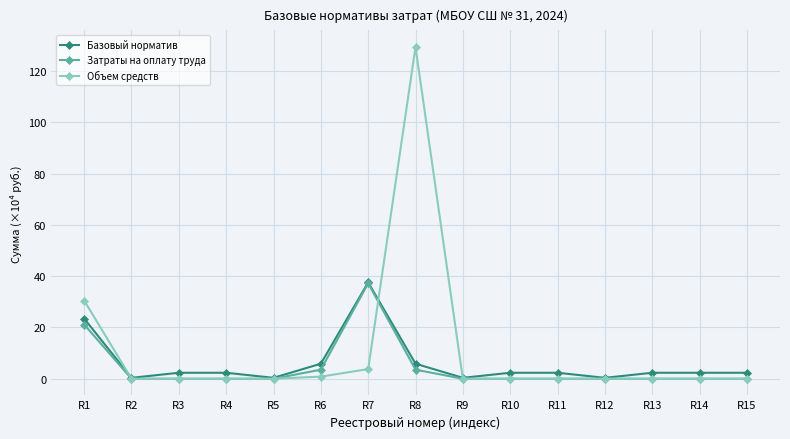

Reading right to left, extract all data points from this chart.

Базовый норматив: R15=2.3	R14=2.3	R13=2.3	R12=0.4	R11=2.3	R10=2.3	R9=0.4	R8=5.9	R7=37.6	R6=5.9	R5=0.4	R4=2.3	R3=2.3	R2=0.4	R1=23.5
Затраты на оплату труда: R15=0.0	R14=0.0	R13=0.0	R12=0.0	R11=0.0	R10=0.0	R9=0.0	R8=3.5	R7=37.2	R6=3.5	R5=0.0	R4=0.0	R3=0.0	R2=0.0	R1=21.1
Объем средств: R15=0.0	R14=0.0	R13=0.0	R12=0.0	R11=0.0	R10=0.0	R9=0.0	R8=129.3	R7=3.8	R6=0.8	R5=0.0	R4=0.0	R3=0.0	R2=0.0	R1=30.5